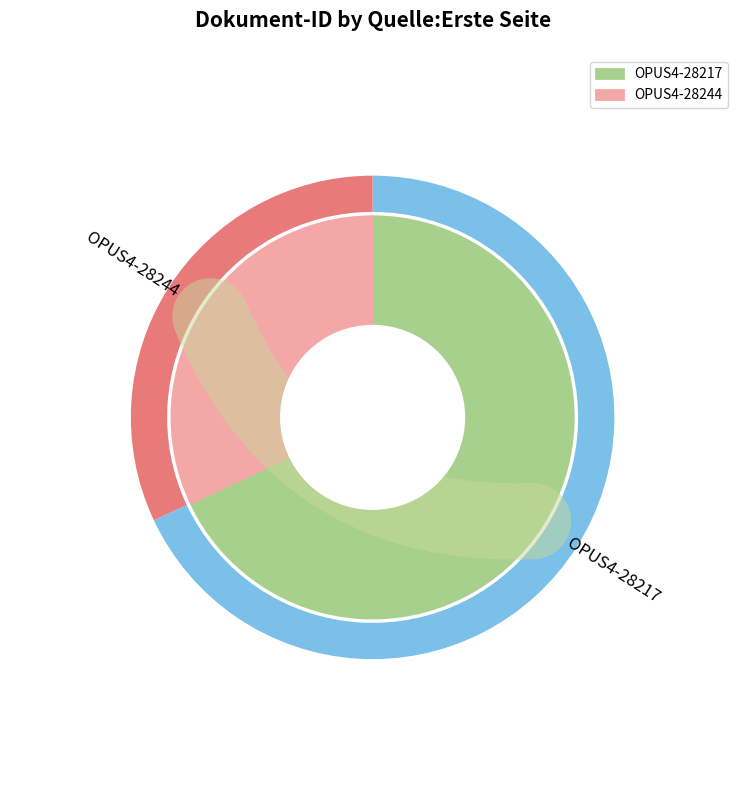

Which slice is the smallest?

OPUS4-28244